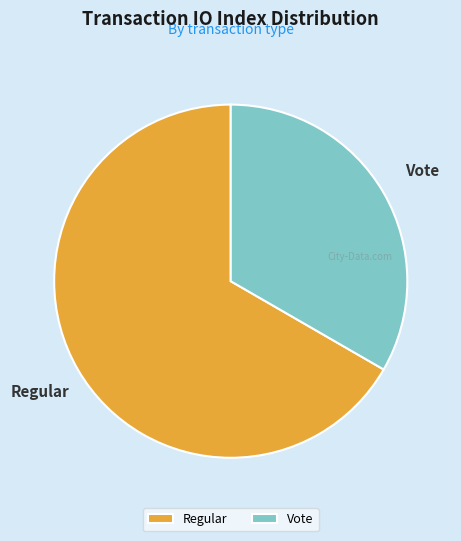

Rank the categories by value from lowest to highest.

Vote, Regular